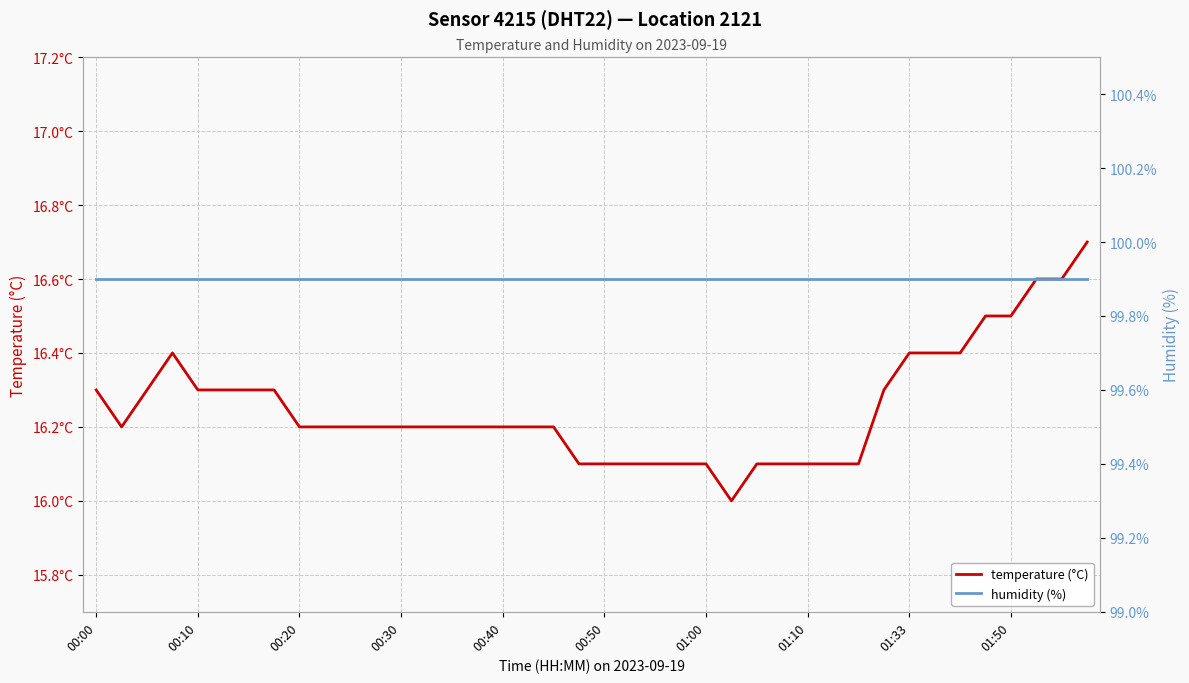

What is the difference between the highest and lowest values at 21?

83.8